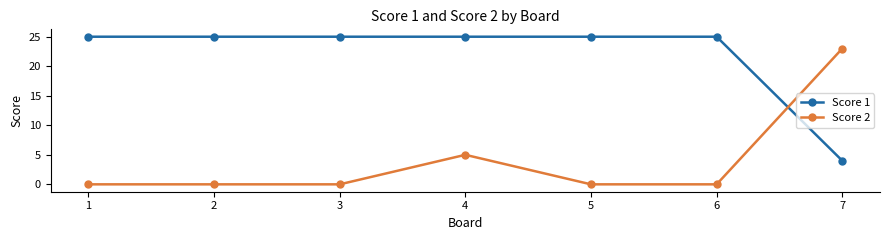

True or false: Score 2 has more than 0 points higher than both neighbors.

True